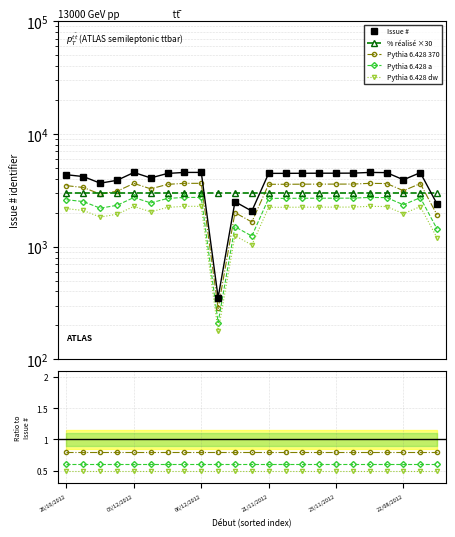

What is the ratio of the value at 23/11/2012 to the value at 21/11/2012?

1.0